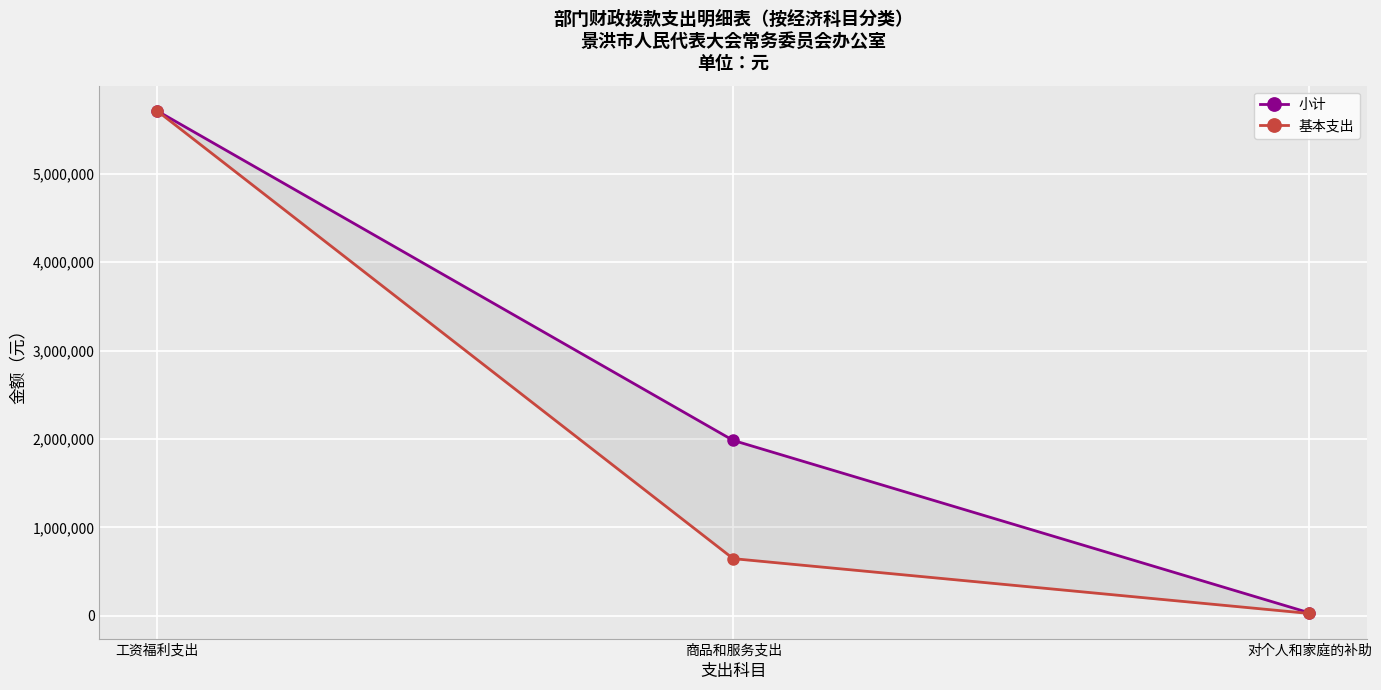

List the series in order of their overall mean, highest first.

小计, 基本支出